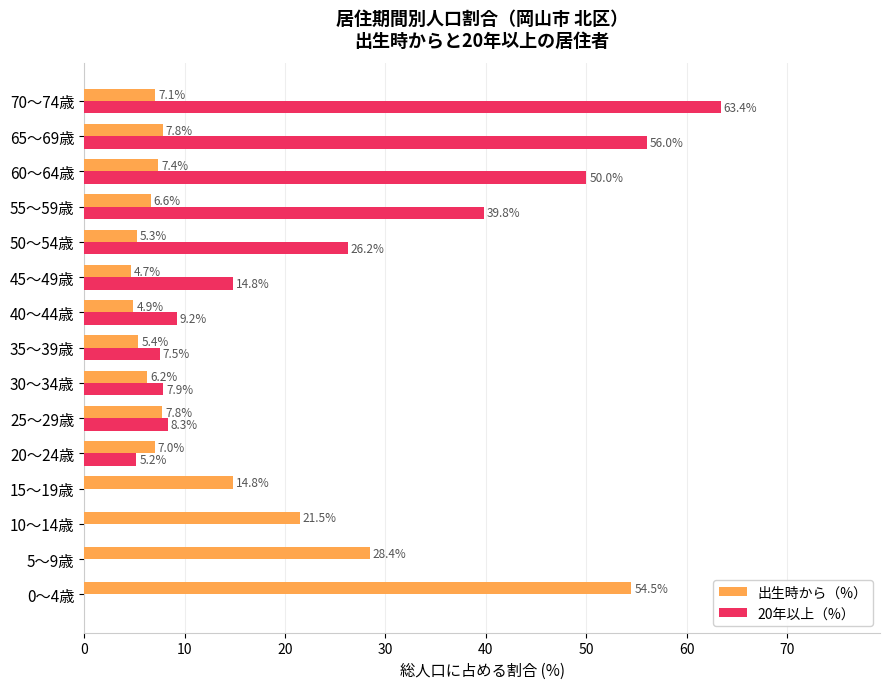

Which series has the largest total across all categories?

20年以上（%）